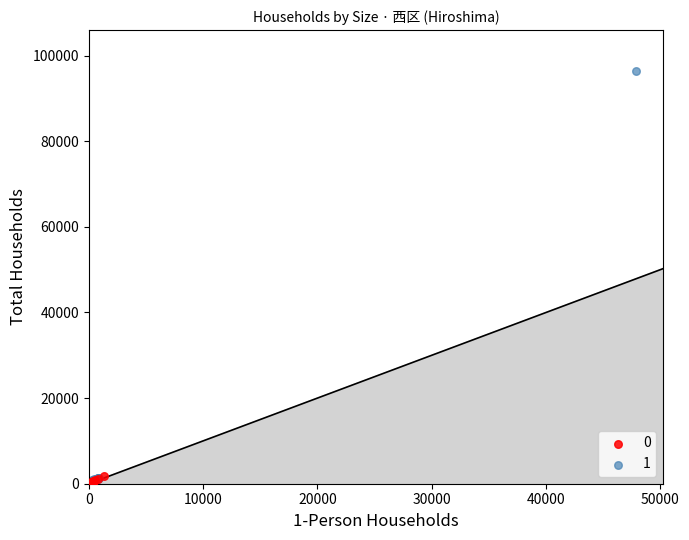

Which series has the widest spread of Y values?

1